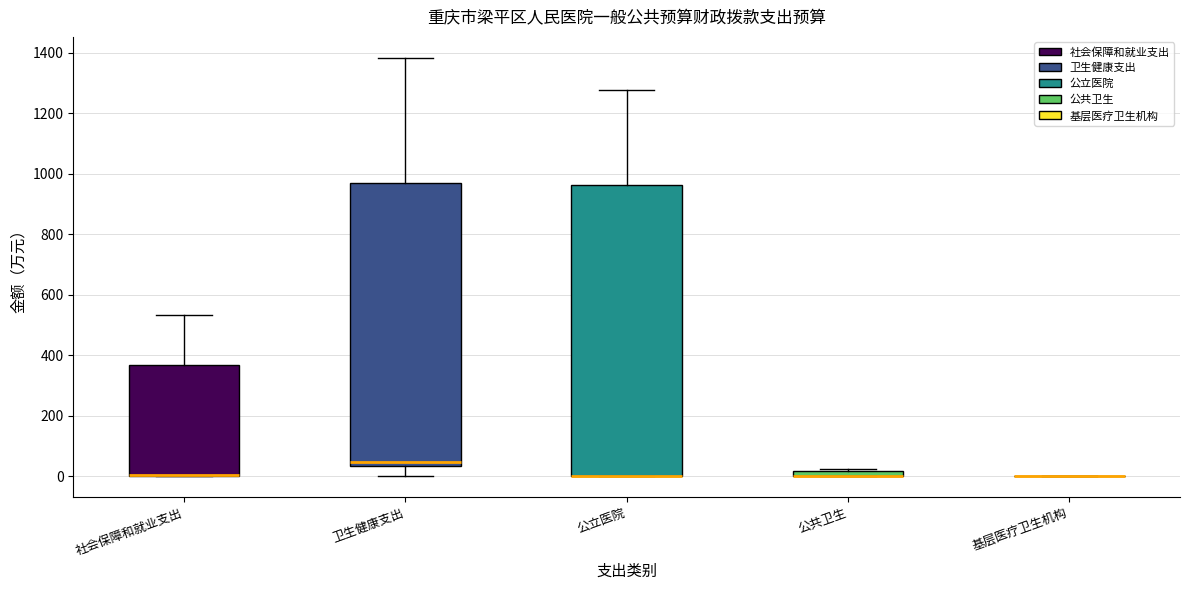

Comparing the boxes themselves (not the whiskers), which one is the tallest?

公立医院